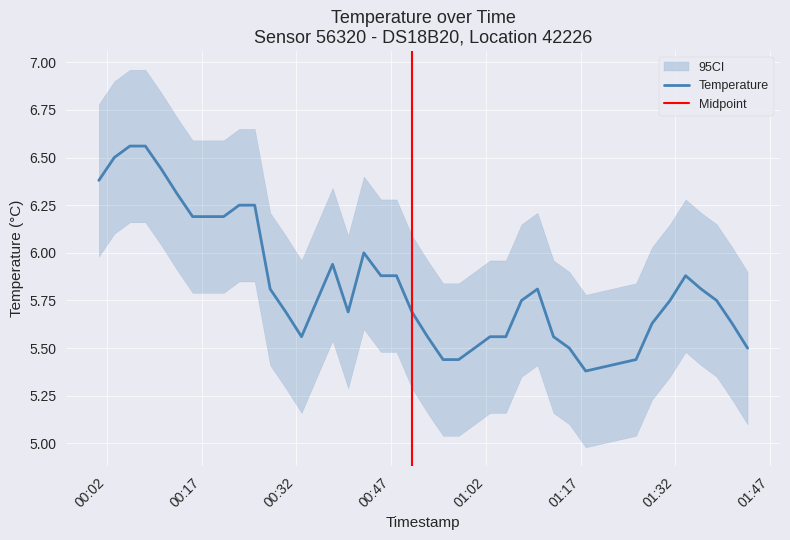

What is the approximate value at 2023-04-03T00:00:42?

6.4